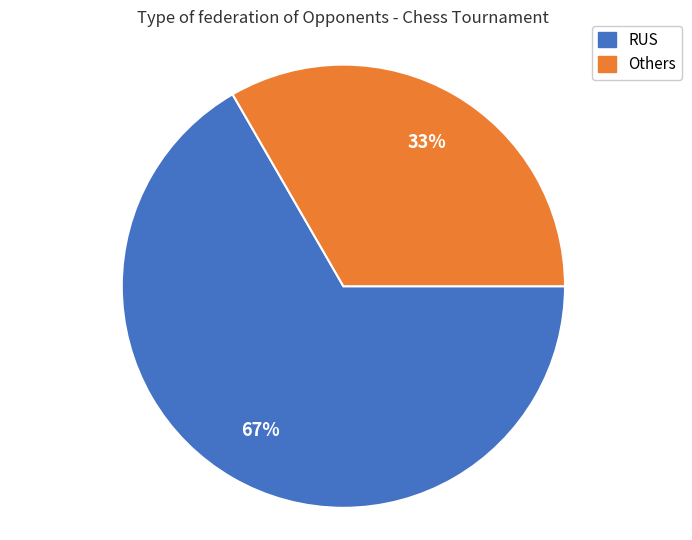

Is there any slice that represents more than half of the pie?

Yes